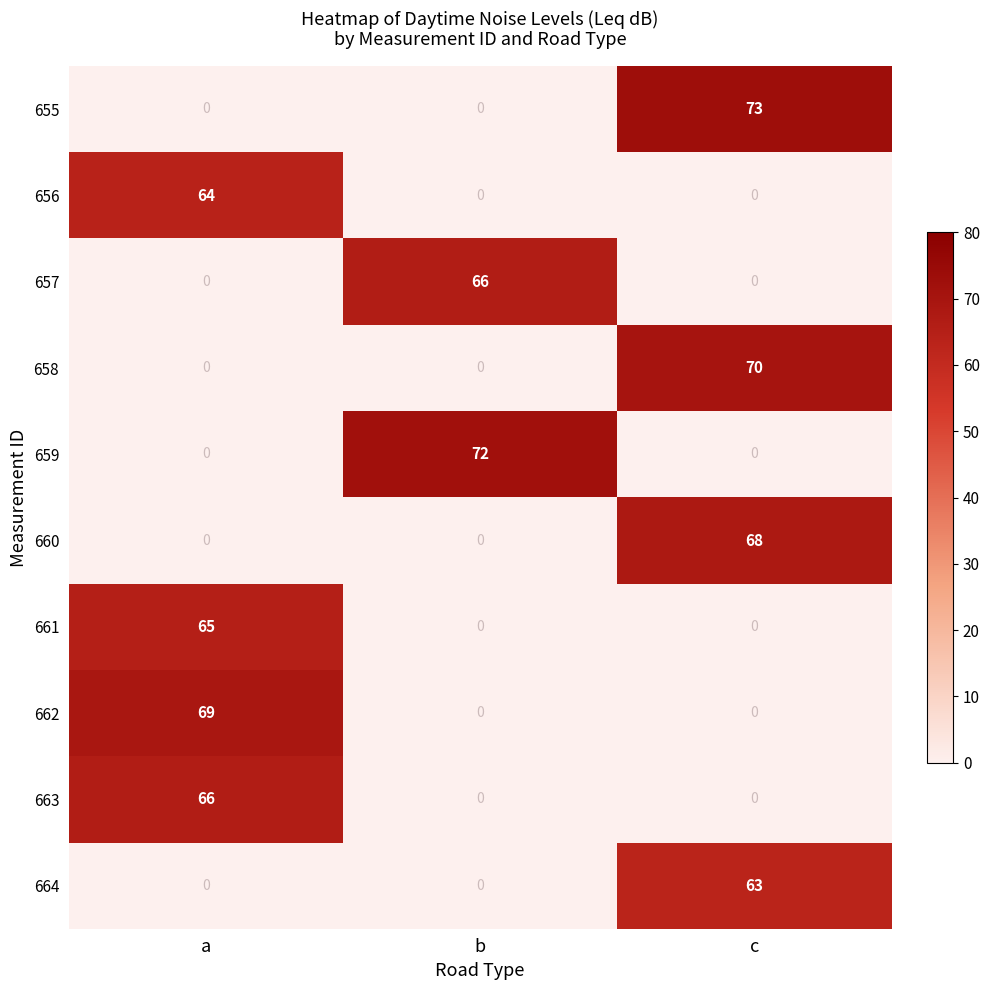

At how many categories does at least one series exceed 59?

3